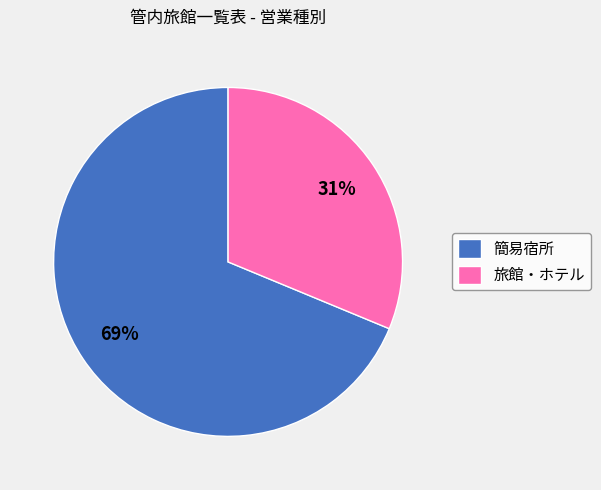

Which category has the biggest portion of the pie?

簡易宿所